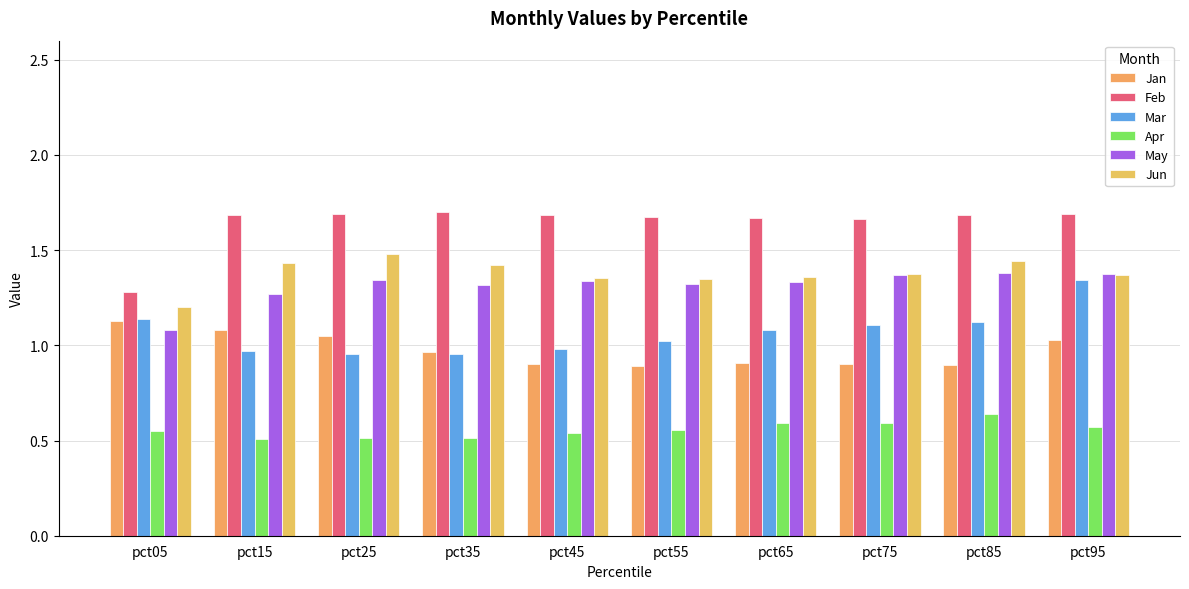

Count the number of data series in this chart.

6